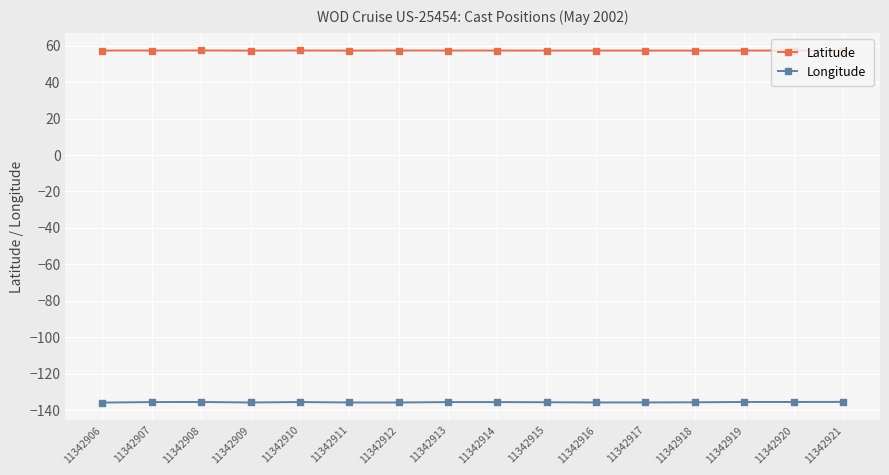

True or false: Longitude and Latitude cross at least once.

False